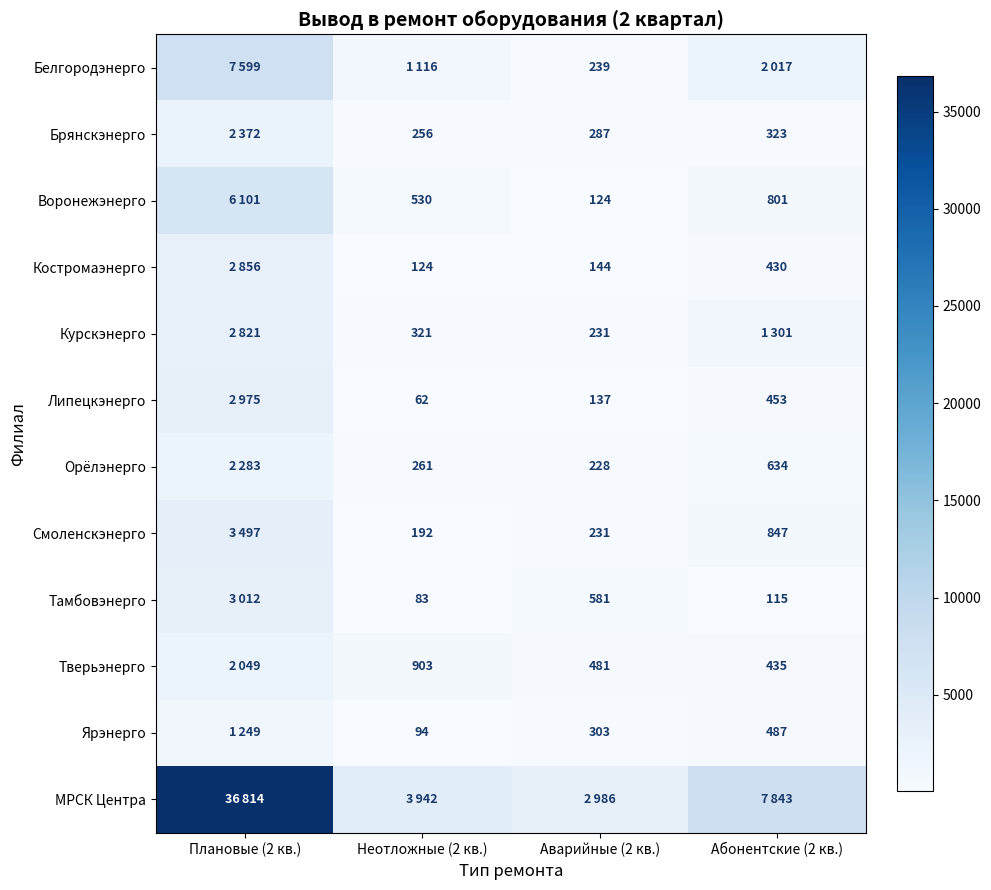

What is the sum of the Смоленскэнерго values at Неотложные (2 кв.) and Аварийные (2 кв.)?

423